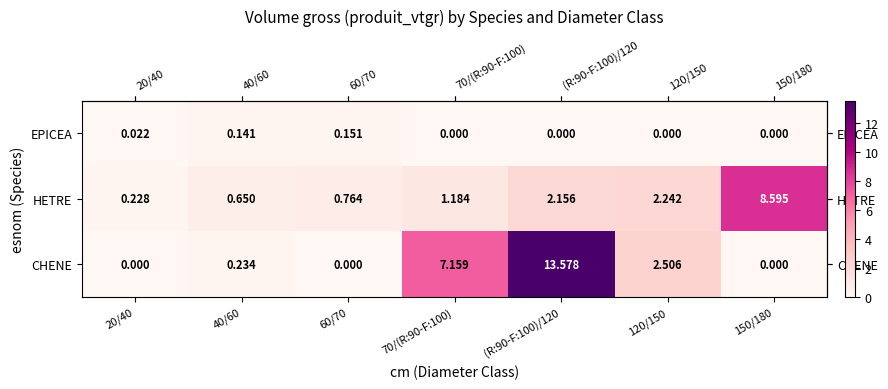

Which label corresponds to the largest value in the chart?

(R:90-F:100)/120